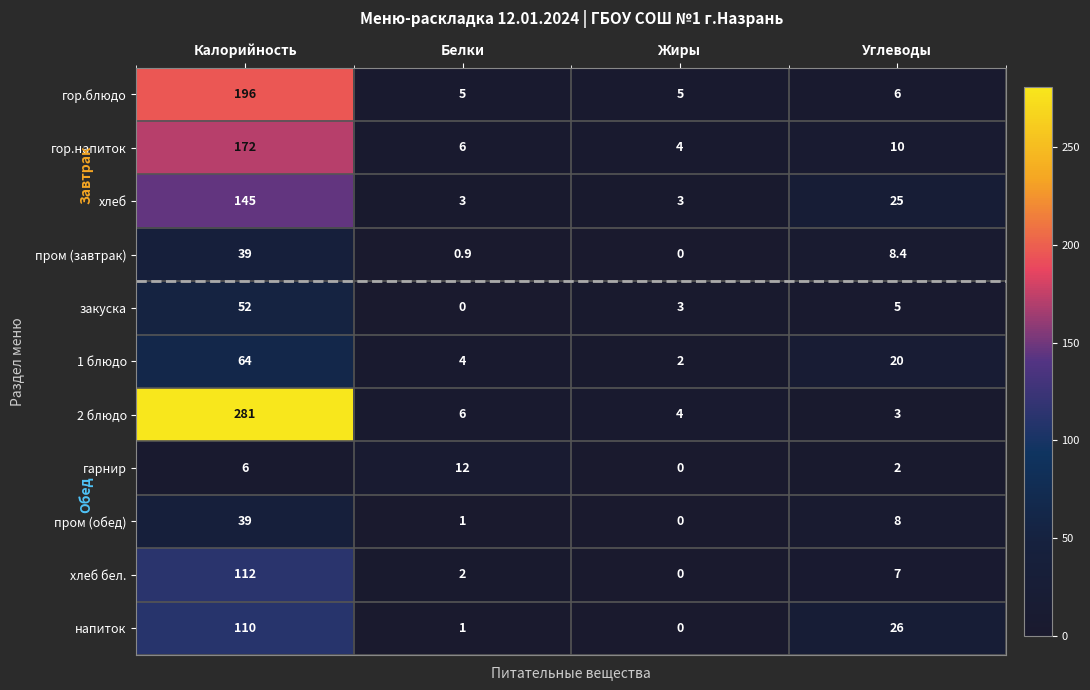

List the labels in order of закуска value, smallest first.

Белки, Жиры, Углеводы, Калорийность